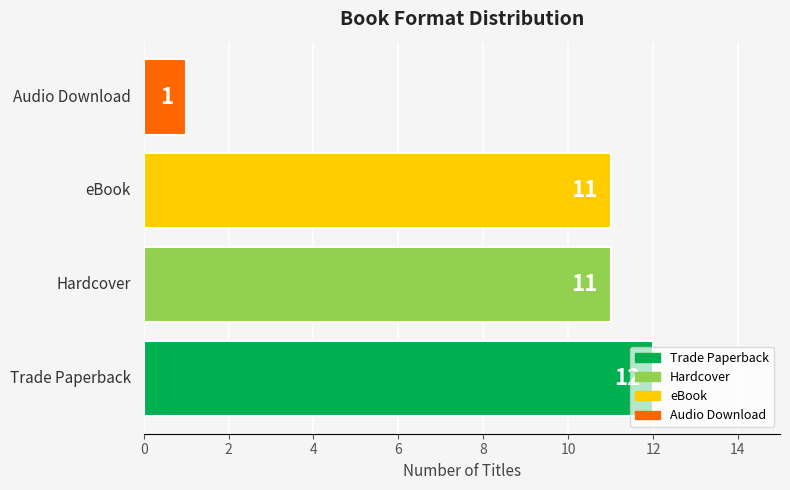

What is the greatest value displayed?

12